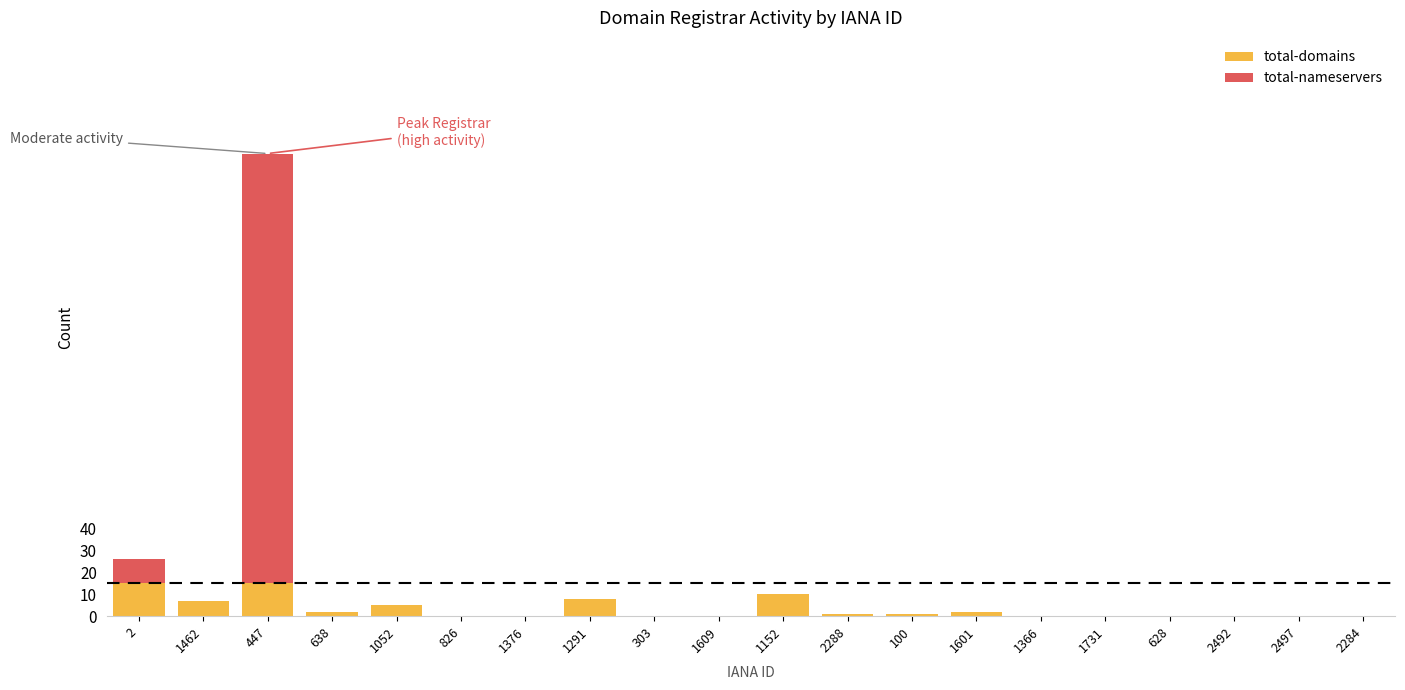

How many bars are there in each group?

2